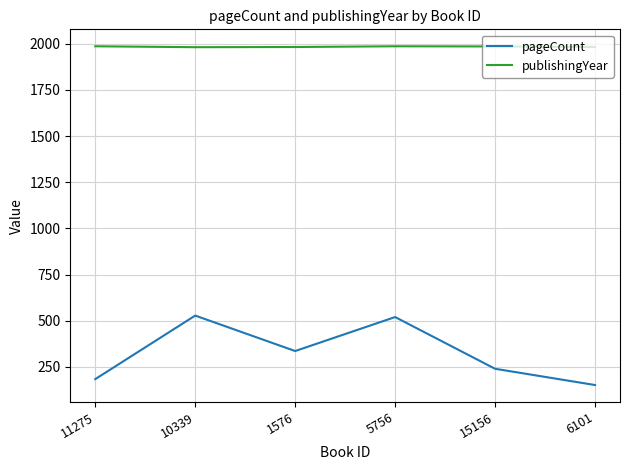

Rank the series by their maximum value, from highest to lowest.

publishingYear, pageCount